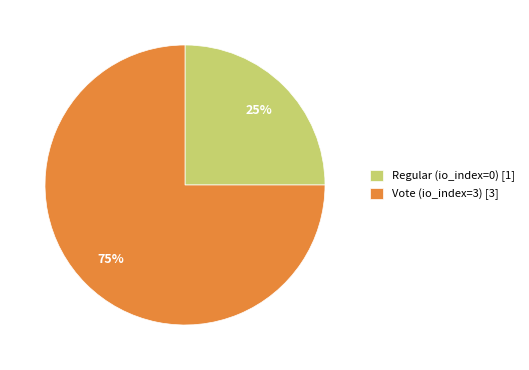

Is it true that Regular is 1% of the pie?

False